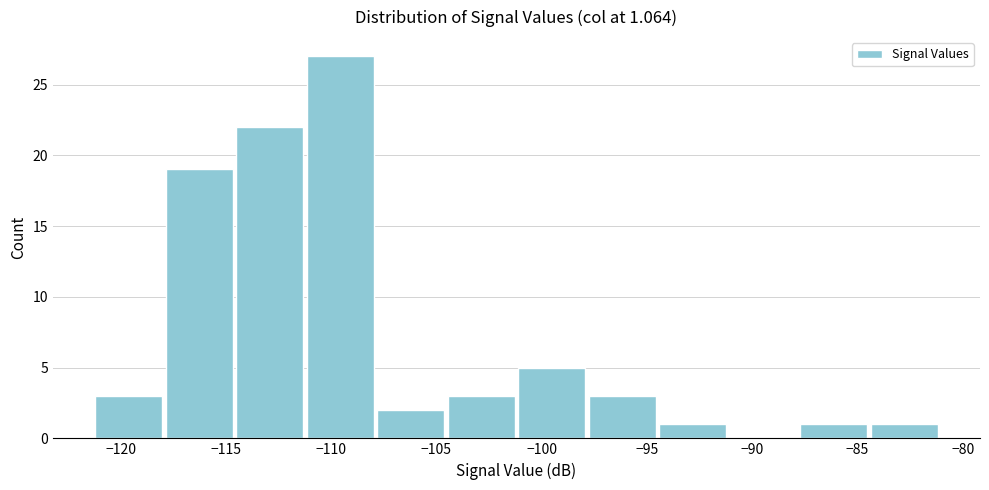

Over which range of the x-axis is the bar tallest?

-111.25 to -107.90